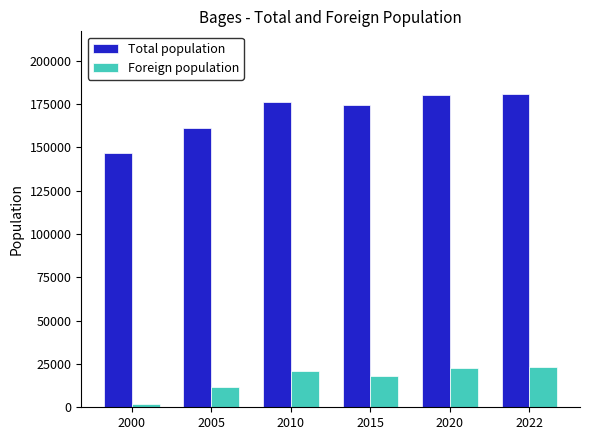

Is the value of Total population at 2010 greater than the value of Foreign population at 2022?

Yes